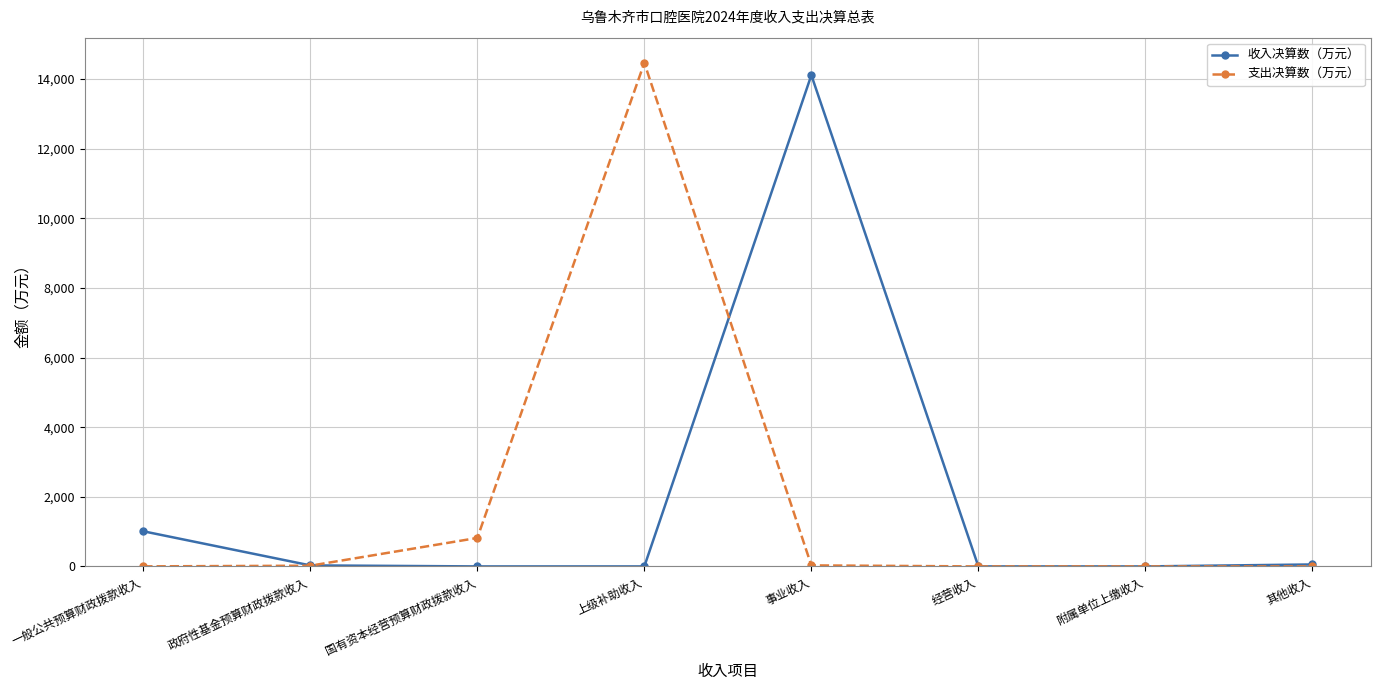

The value of 收入决算数（万元） at 经营收入 is 6852.1. True or false?

False